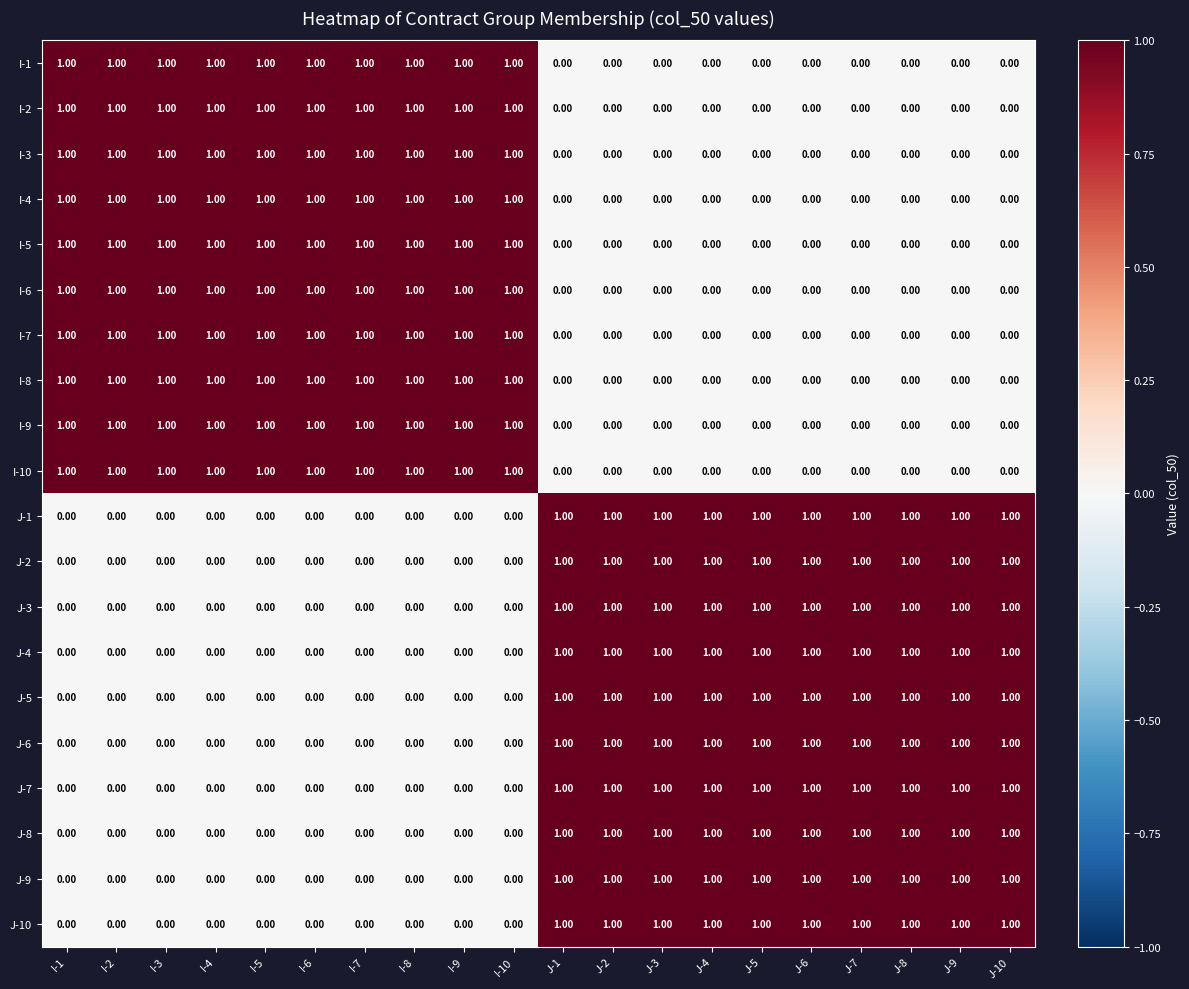

How many series are shown in this chart?

20